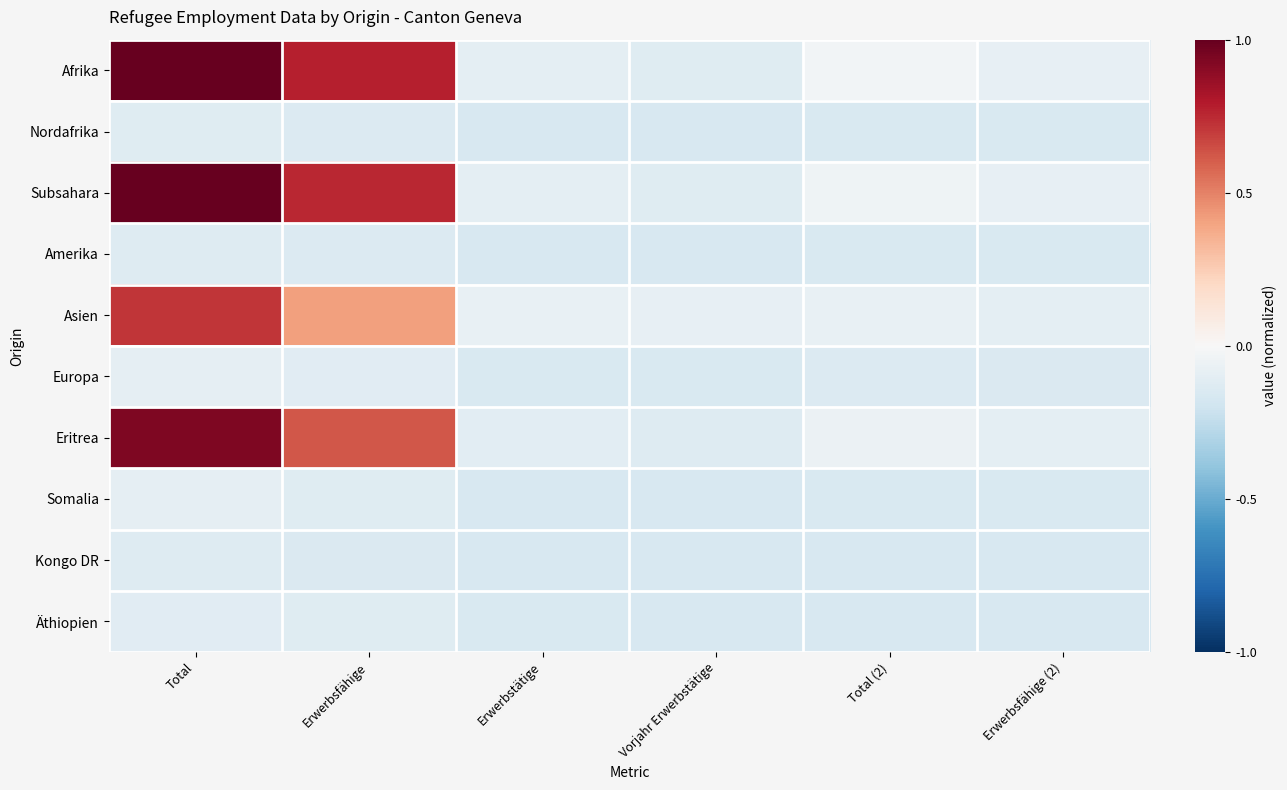

Reading right to left, extract all data points from this chart.

Afrika: Erwerbsfähige (2)=-0.1	Total (2)=-0.0	Vorjahr Erwerbstätige=-0.1	Erwerbstätige=-0.1	Erwerbsfähige=0.8	Total=1.0
Nordafrika: Erwerbsfähige (2)=-0.2	Total (2)=-0.2	Vorjahr Erwerbstätige=-0.2	Erwerbstätige=-0.2	Erwerbsfähige=-0.1	Total=-0.1
Subsahara: Erwerbsfähige (2)=-0.1	Total (2)=-0.0	Vorjahr Erwerbstätige=-0.1	Erwerbstätige=-0.1	Erwerbsfähige=0.8	Total=1.0
Amerika: Erwerbsfähige (2)=-0.2	Total (2)=-0.2	Vorjahr Erwerbstätige=-0.2	Erwerbstätige=-0.2	Erwerbsfähige=-0.1	Total=-0.1
Asien: Erwerbsfähige (2)=-0.1	Total (2)=-0.1	Vorjahr Erwerbstätige=-0.1	Erwerbstätige=-0.1	Erwerbsfähige=0.4	Total=0.7
Europa: Erwerbsfähige (2)=-0.1	Total (2)=-0.1	Vorjahr Erwerbstätige=-0.2	Erwerbstätige=-0.2	Erwerbsfähige=-0.1	Total=-0.1
Eritrea: Erwerbsfähige (2)=-0.1	Total (2)=-0.1	Vorjahr Erwerbstätige=-0.1	Erwerbstätige=-0.1	Erwerbsfähige=0.6	Total=0.9
Somalia: Erwerbsfähige (2)=-0.2	Total (2)=-0.2	Vorjahr Erwerbstätige=-0.2	Erwerbstätige=-0.2	Erwerbsfähige=-0.1	Total=-0.1
Kongo DR: Erwerbsfähige (2)=-0.2	Total (2)=-0.2	Vorjahr Erwerbstätige=-0.2	Erwerbstätige=-0.2	Erwerbsfähige=-0.1	Total=-0.1
Äthiopien: Erwerbsfähige (2)=-0.2	Total (2)=-0.2	Vorjahr Erwerbstätige=-0.2	Erwerbstätige=-0.2	Erwerbsfähige=-0.1	Total=-0.1